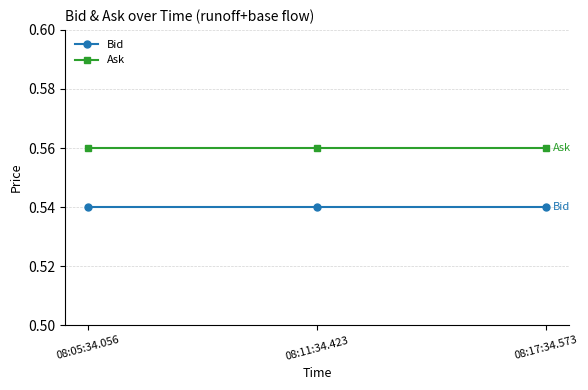

Does the chart have visible grid lines?

Yes